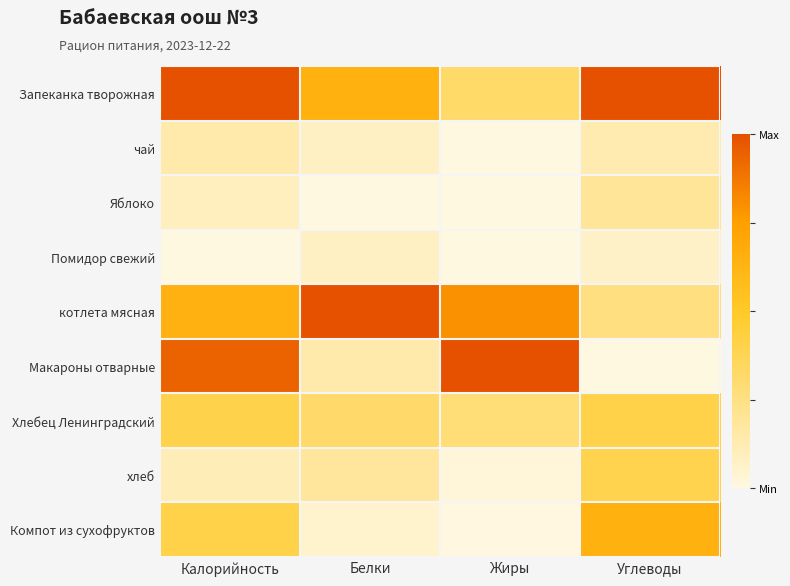

List the series in order of their peak value, highest first.

Запеканка творожная, котлета мясная, Макароны отварные, Компот из сухофруктов, Хлебец Ленинградский, хлеб, Яблоко, чай, Помидор свежий